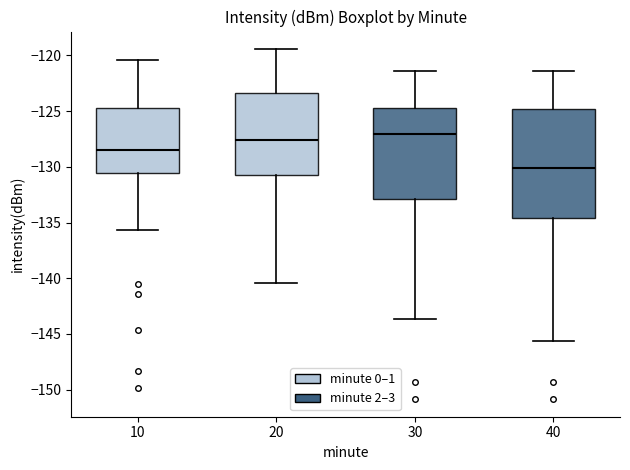

Which box has the highest median line?

30